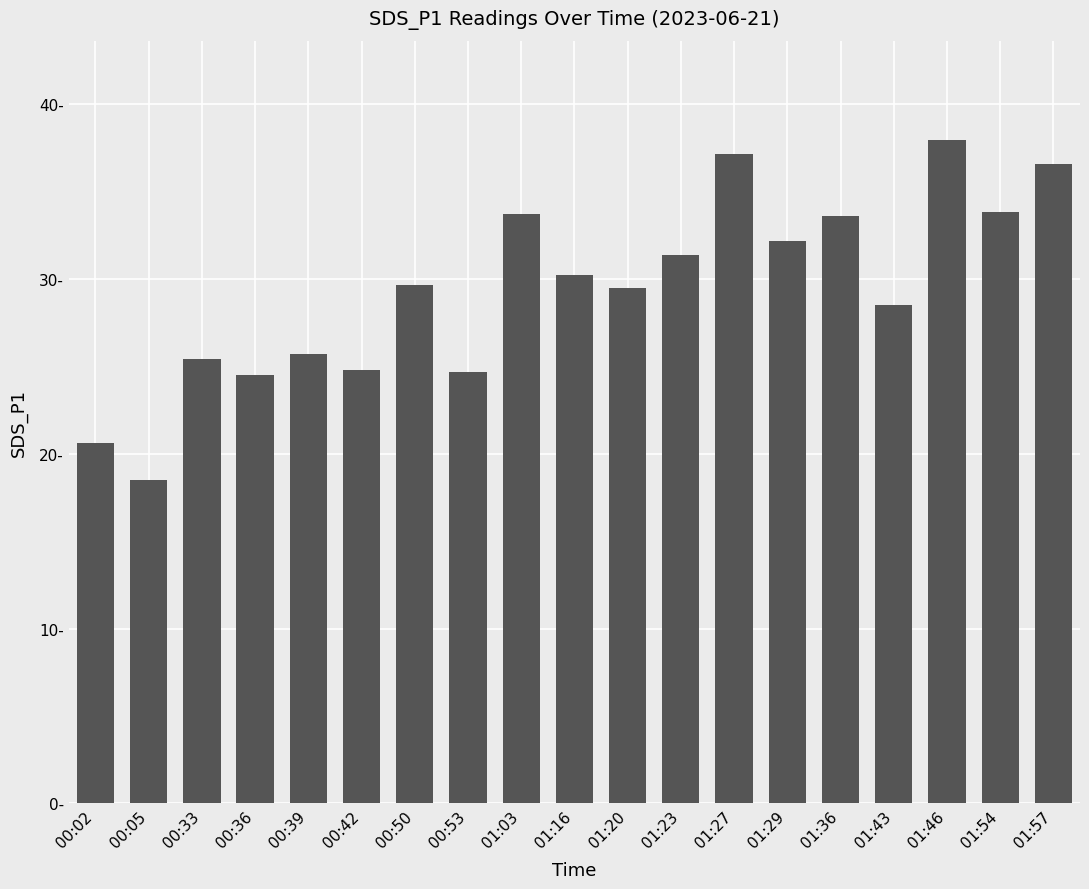

Reading left to right, what are all the values shown in this chart?

00:02=20.6	00:05=18.5	00:33=25.4	00:36=24.5	00:39=25.7	00:42=24.8	00:50=29.7	00:53=24.7	01:03=33.7	01:16=30.2	01:20=29.5	01:23=31.4	01:27=37.2	01:29=32.2	01:36=33.6	01:43=28.5	01:46=38.0	01:54=33.9	01:57=36.6